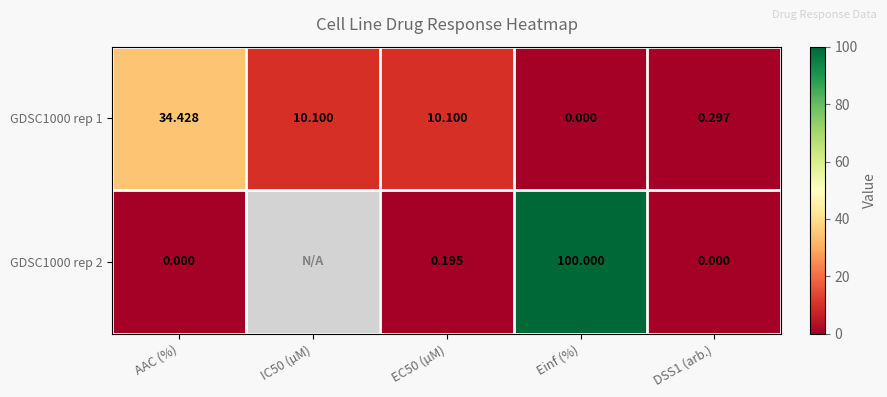

Is the value of GDSC1000 rep 2 at DSS1 (arb.) greater than the value of GDSC1000 rep 1 at DSS1 (arb.)?

No